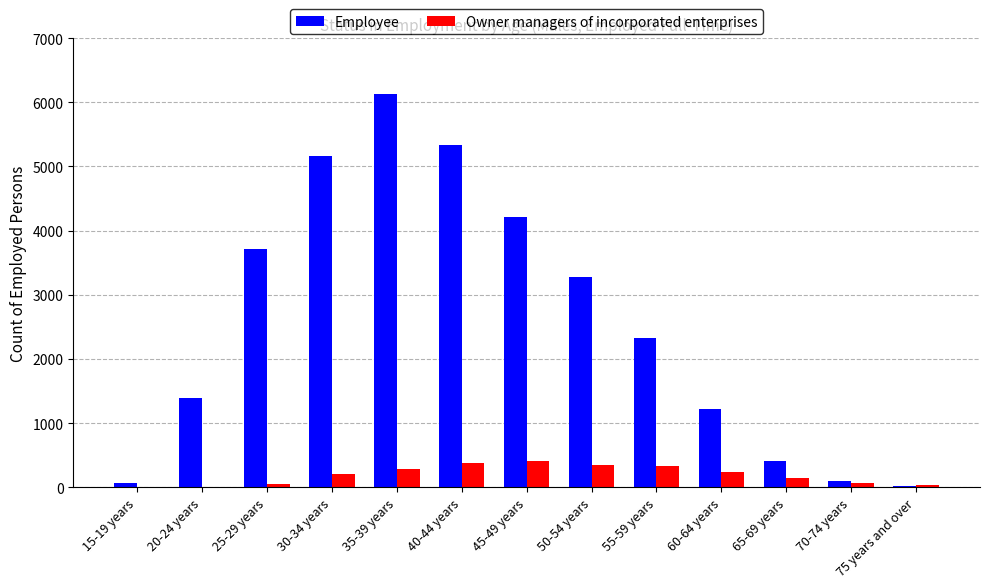

Which series has the largest total across all categories?

Employee